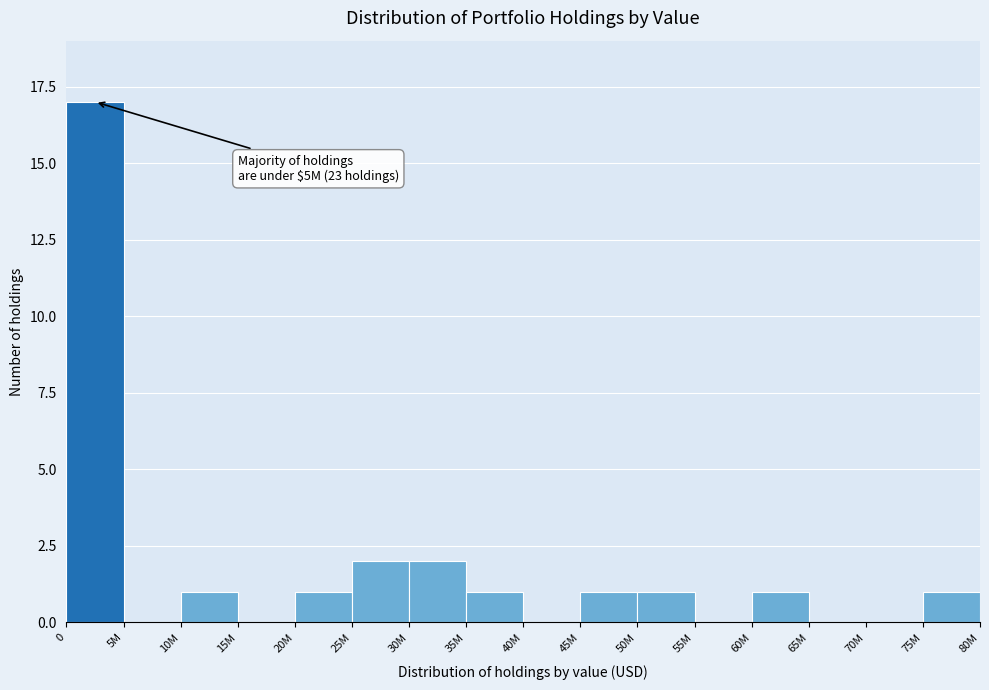

Reading left to right, what are all the values shown in this chart?

0=17	5M=0	10M=1	15M=0	20M=1	25M=2	30M=2	35M=1	40M=0	45M=1	50M=1	55M=0	60M=1	65M=0	70M=0	75M=1